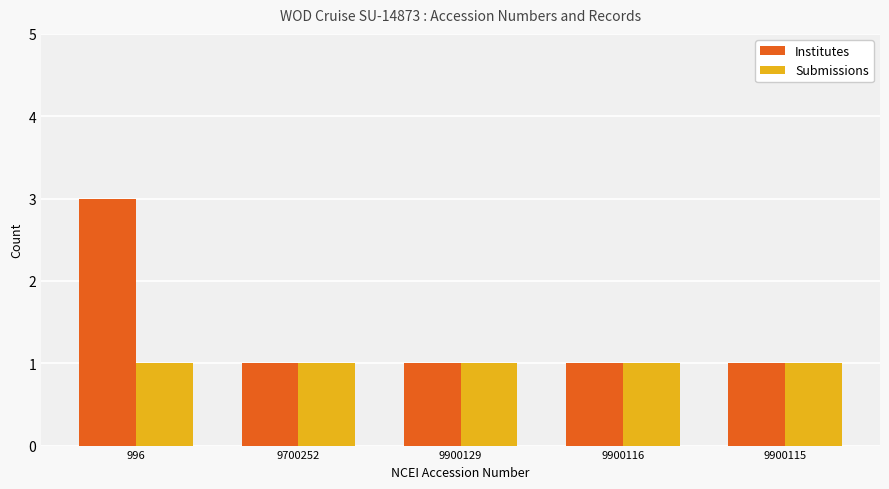

Reading right to left, list all the values displayed in this chart.

Institutes: 1	1	1	1	3
Submissions: 1	1	1	1	1